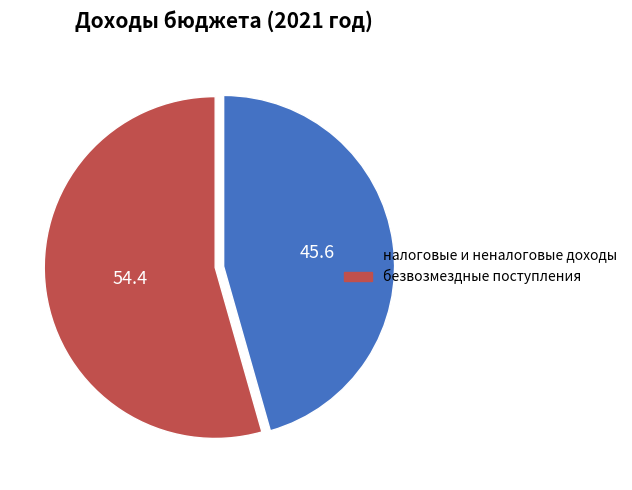

How many slices are in this pie chart?

2